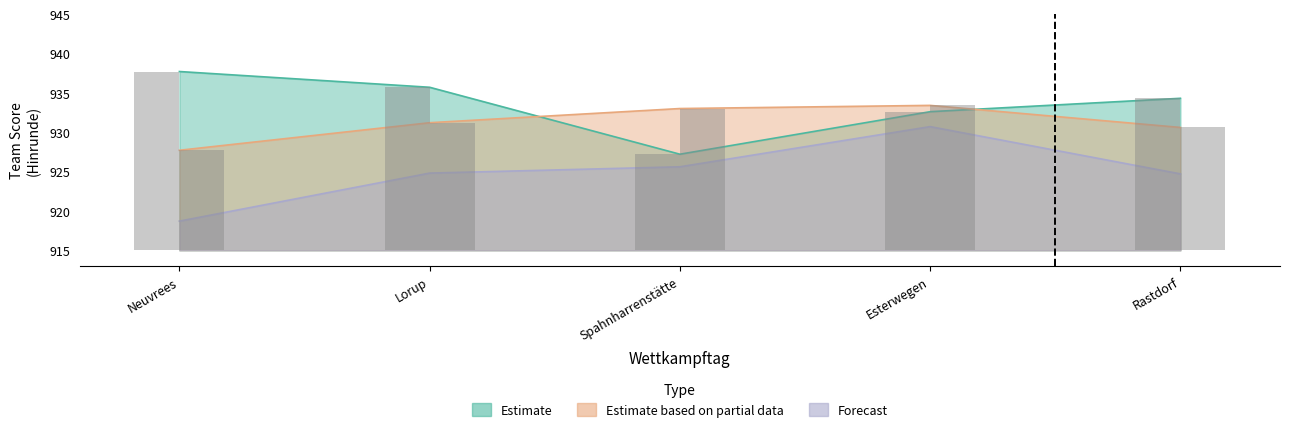

What is the minimum value shown in the chart?

918.7